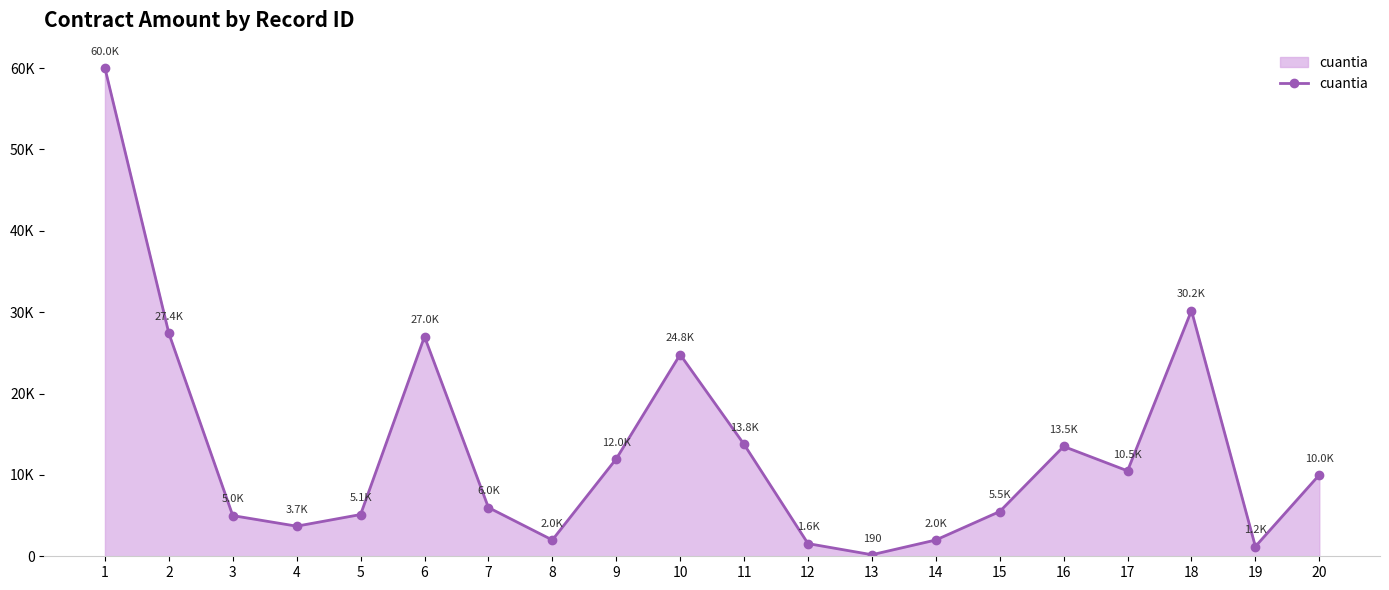

Reading left to right, what are all the values shown in this chart?

60000.0	27400.0	5000.0	3700.0	5131.0	27000.0	5990.0	2000.0	11973.0	24793.4	13754.9	1560.2	190.3	2000.0	5500.0	13500.0	10500.0	30197.9	1200.0	10000.0